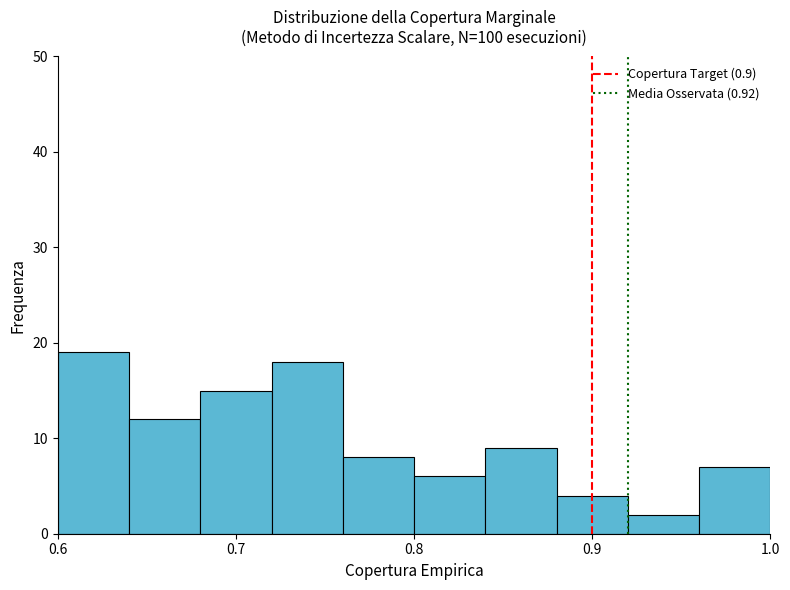

How tall is the bar that spans 0.80 to 0.84 on the x-axis? The values are not printed on the chart, so give them approximately, as read against the axis.

6